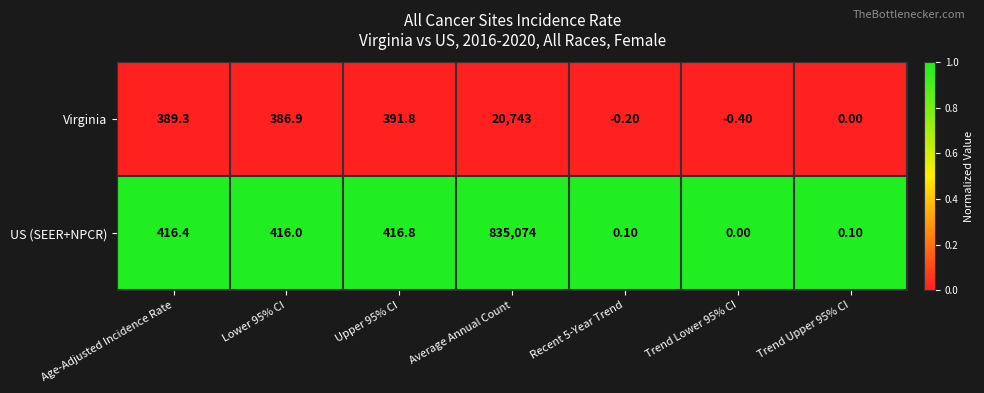

At which category is the sum across all series the highest?

Average Annual Count